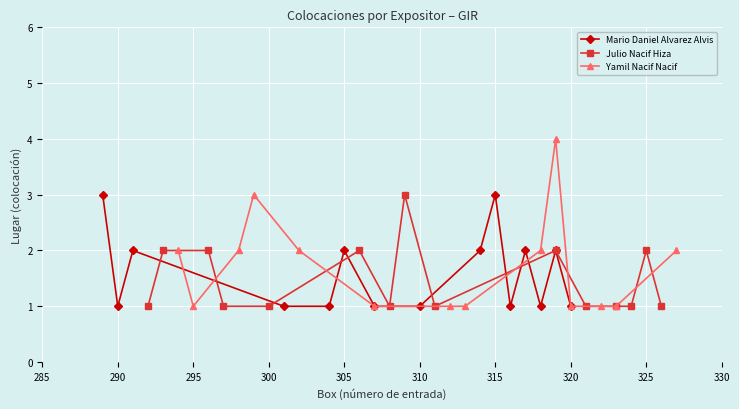

What is the maximum value for Julio Nacif Hiza?

3